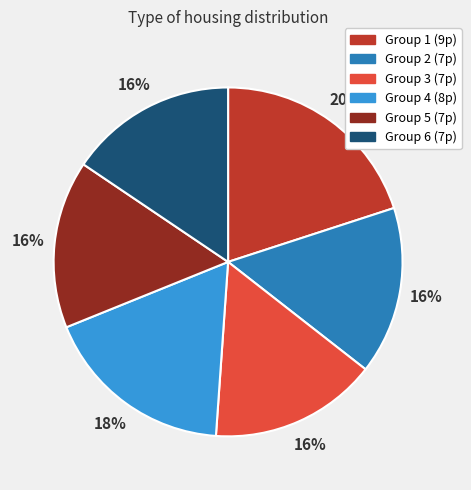

How many slices are in this pie chart?

6